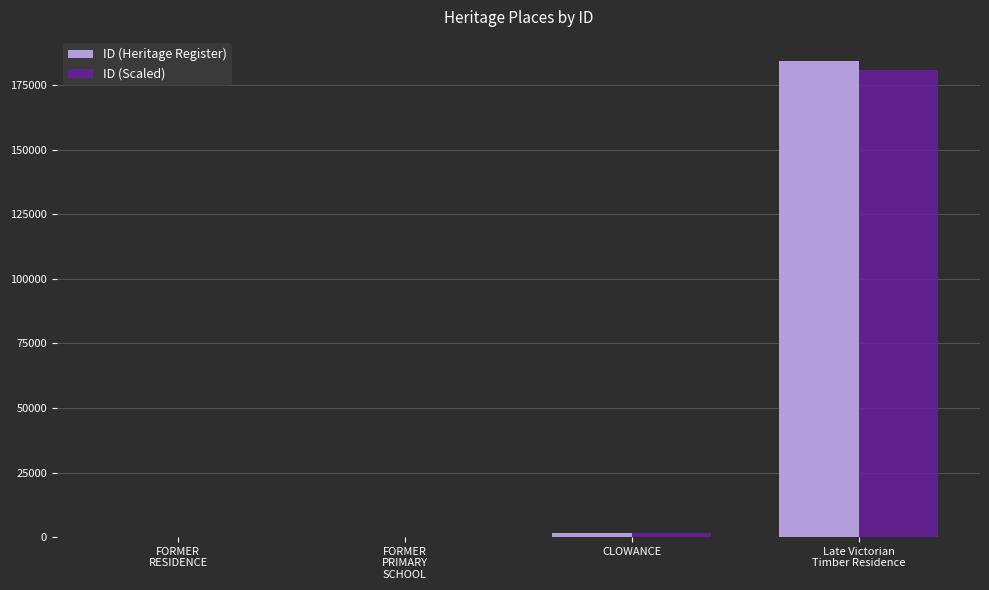

What is the total value across all series at Late Victorian
Timber Residence?

365284.3